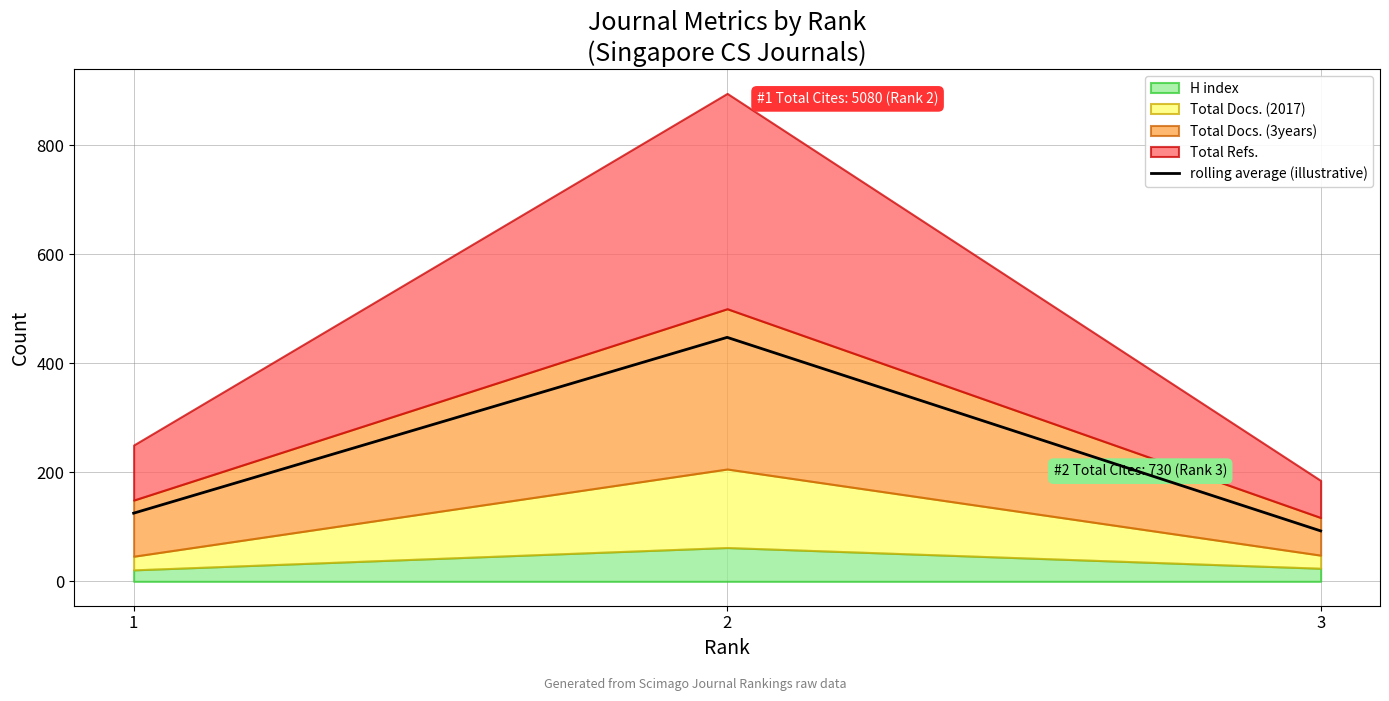

List the labels in order of rolling average (illustrative) value, largest first.

2, 1, 3